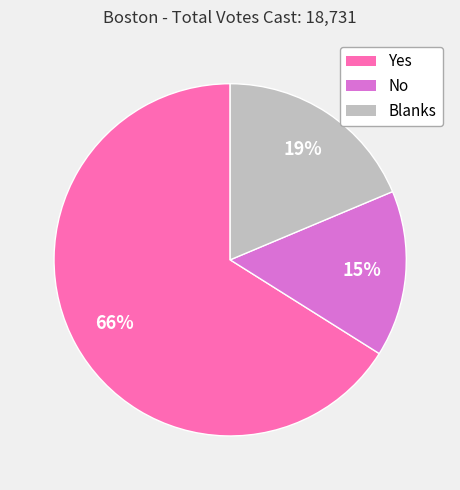

Combined, do Blanks and Yes account for over 50%?

Yes